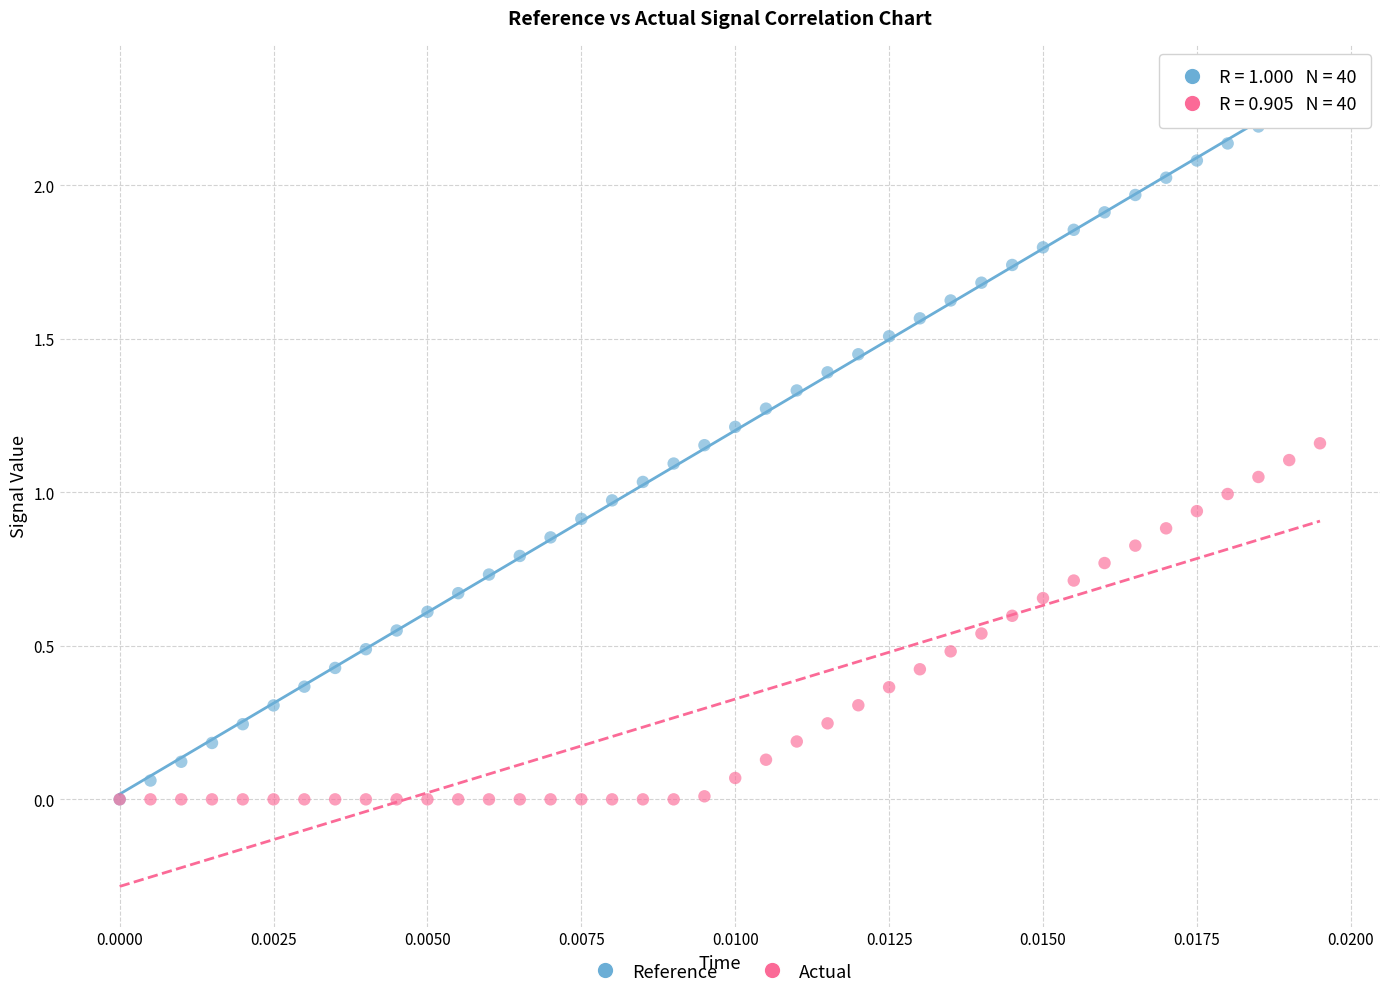

Which series contains the highest Y value?

Reference